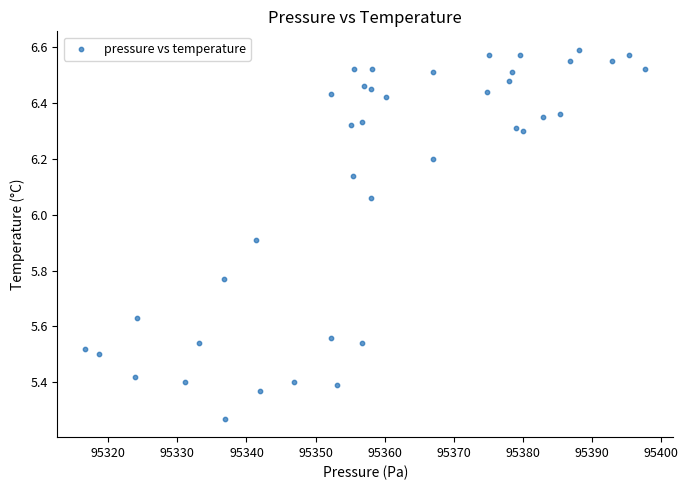

What is the range of Y values (max minus min)?

1.3